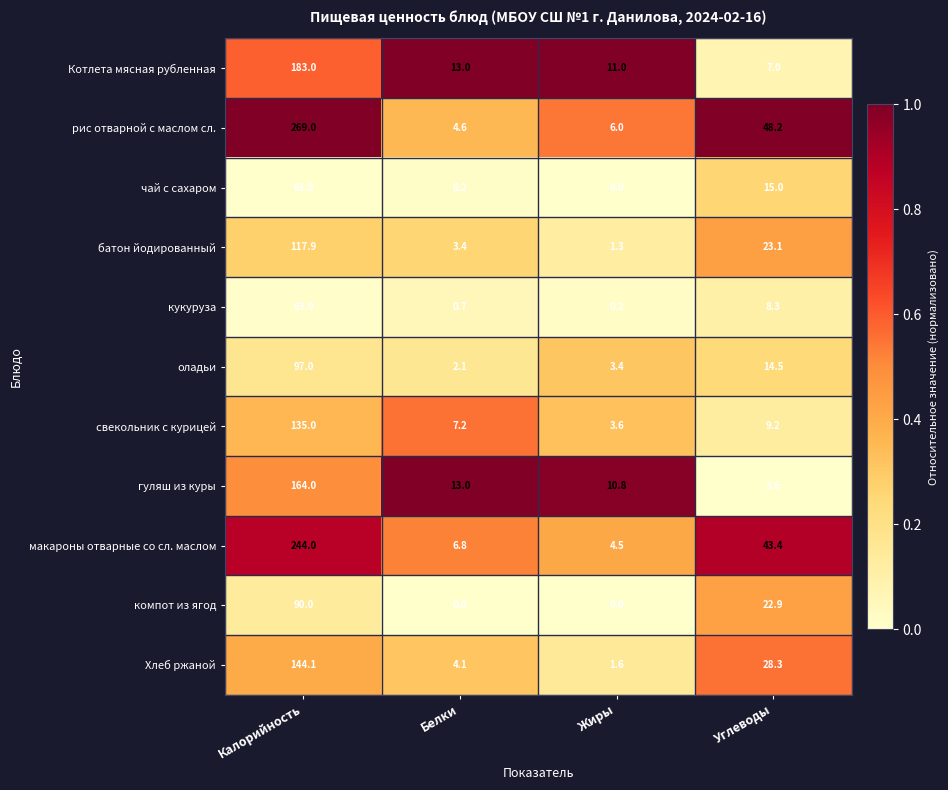

Which series has the largest total across all categories?

рис отварной с маслом сл.